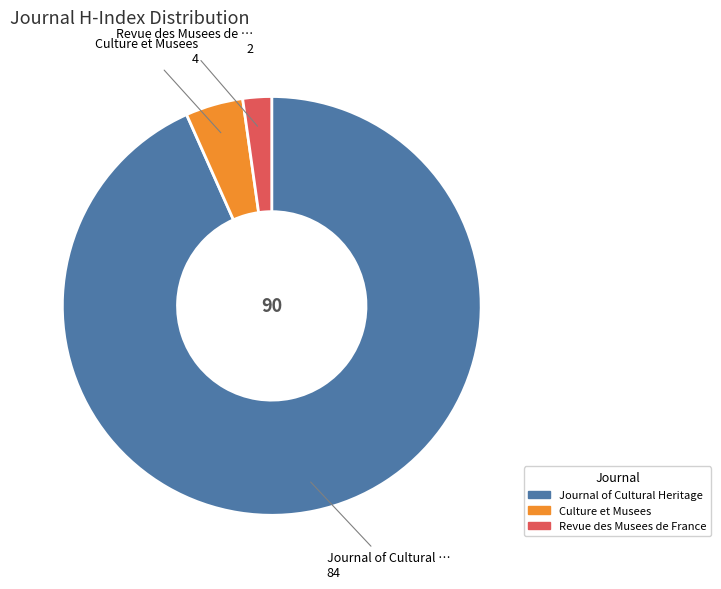

How many slices are in this pie chart?

3